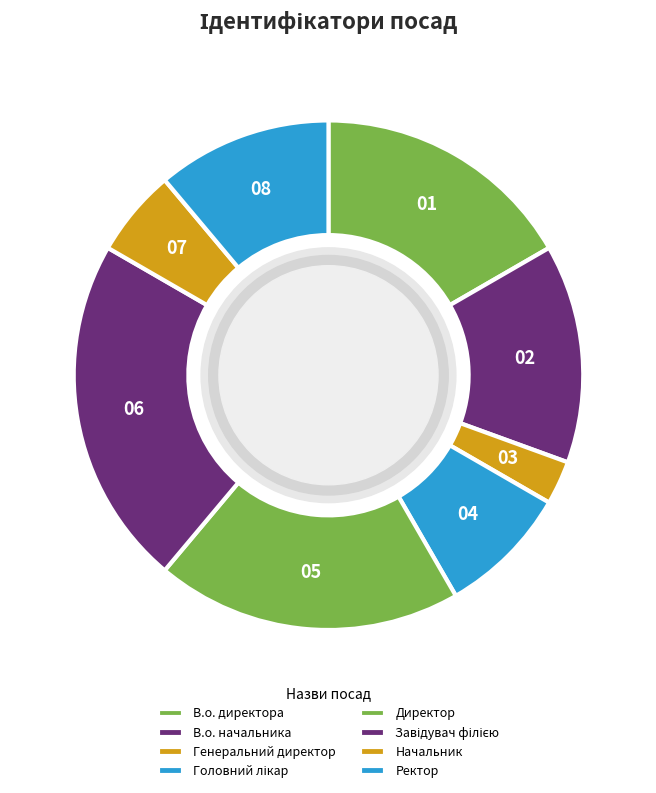

What is the change in value from В.о. директора to Директор?

+1